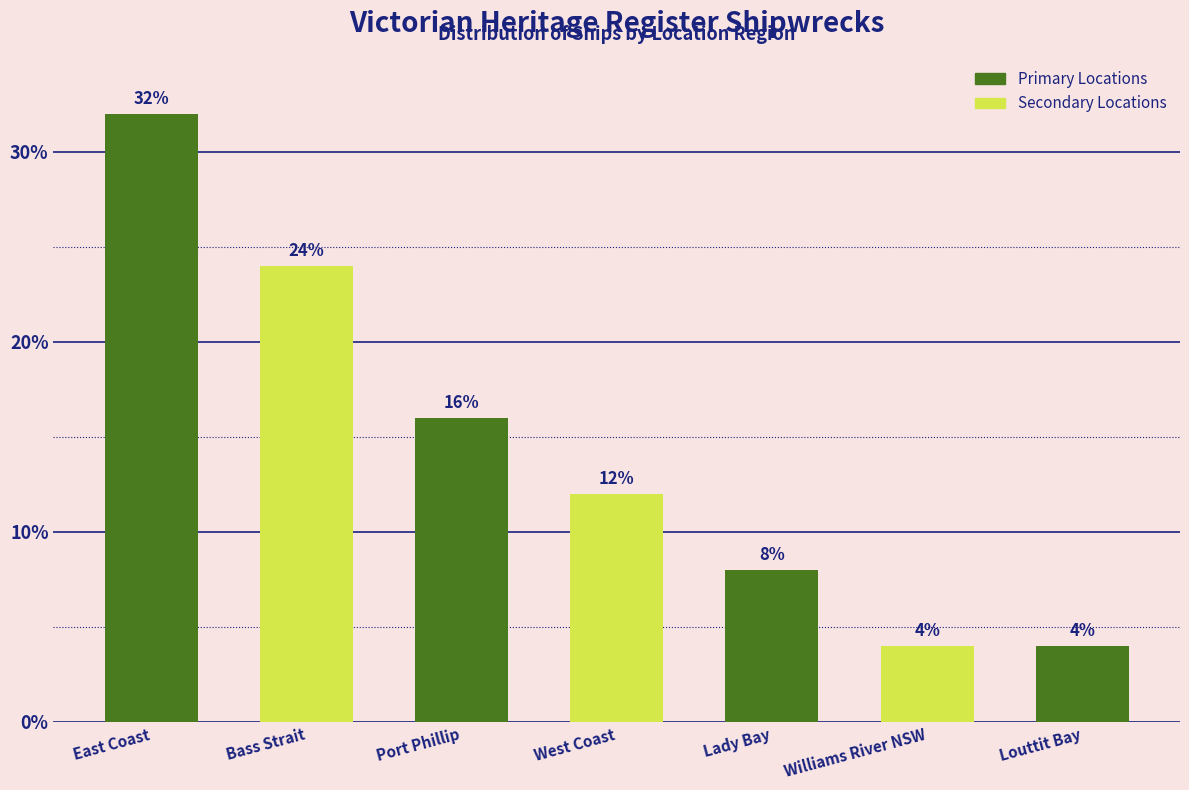

Reading left to right, what are all the values shown in this chart?

32	24	16	12	8	4	4